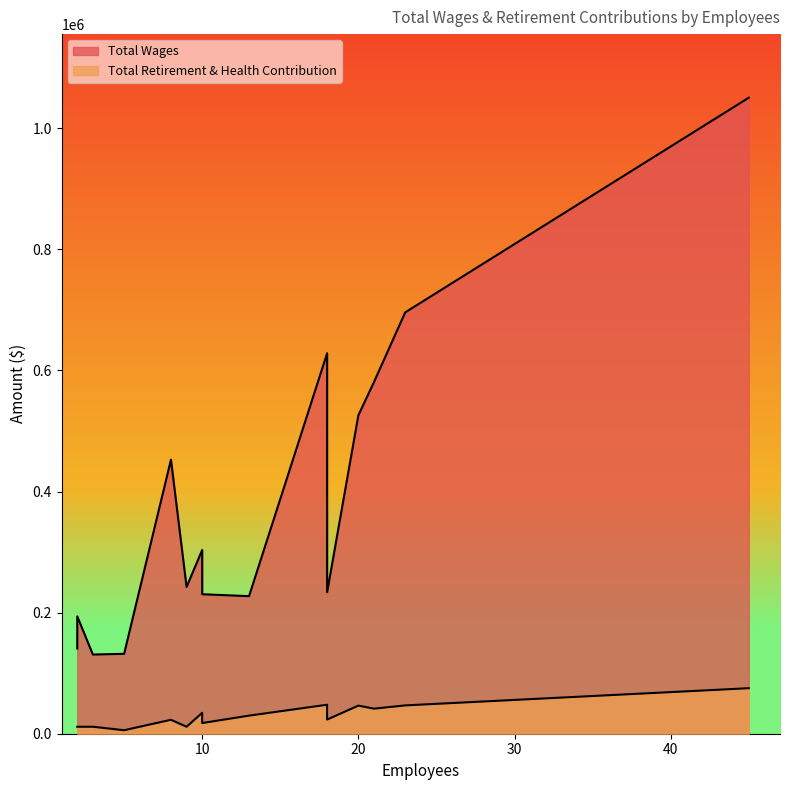

Reading left to right, extract all data points from this chart.

Total Wages: 45=1050353	23=695847	18=628290	21=580751	20=525835	8=452528	10=303428	9=242383	18=233661	10=230372	13=227163	2=193816	2=140735	5=131965	3=130768
Total Retirement & Health Contribution: 45=75182	23=46774	18=47875	21=41386	20=46407	8=23020	10=34530	9=11510	18=23387	10=17632	13=29876	2=11510	2=11510	5=5755	3=11510